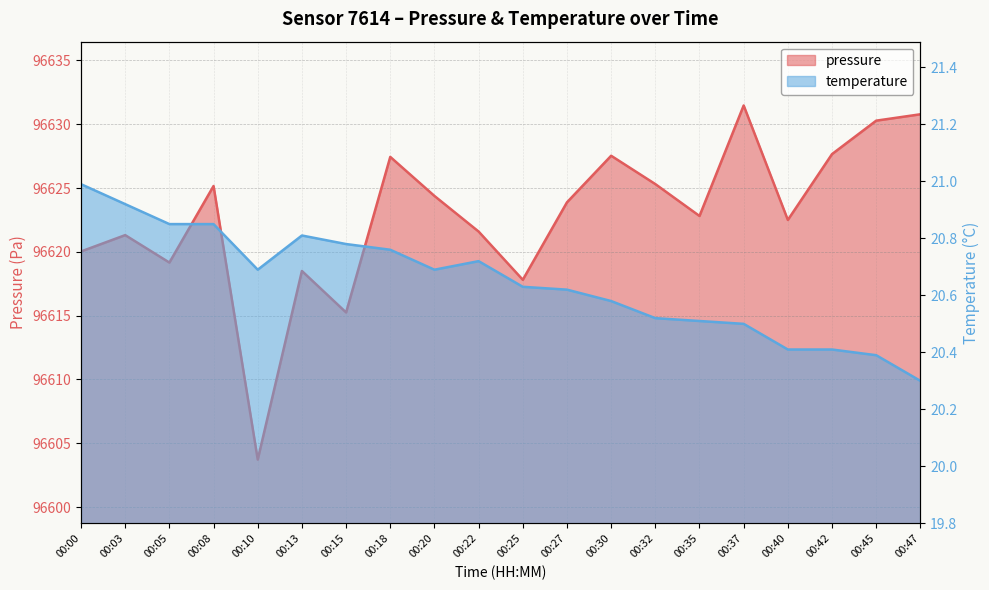

Which label corresponds to the largest value in the chart?

00:37